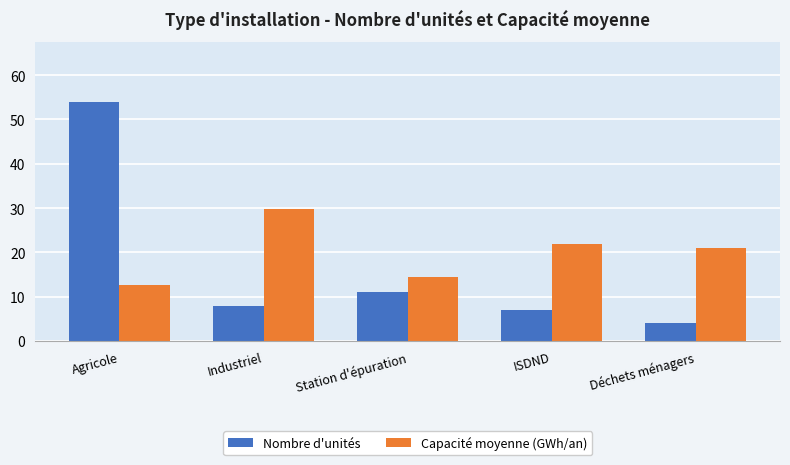

At which category does the chart reach its minimum across all series?

Déchets ménagers